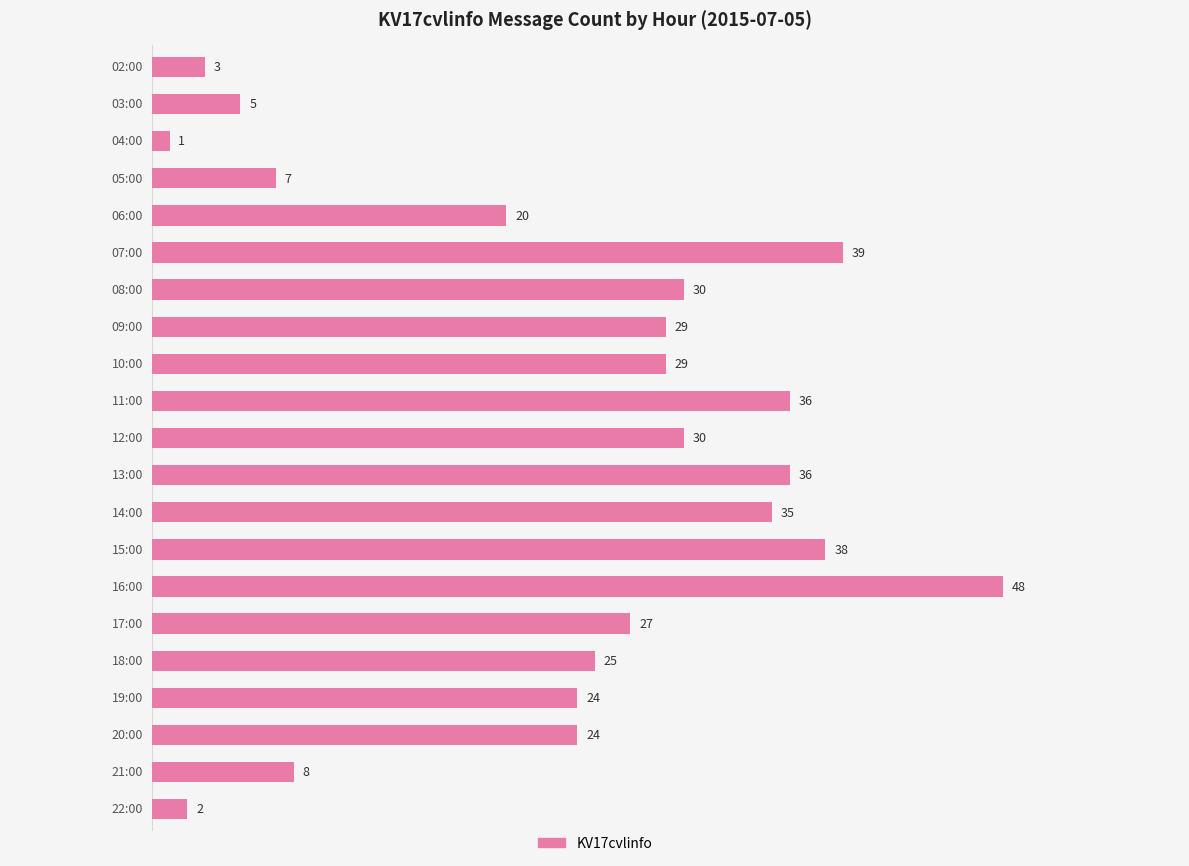

What is the value of the 17th bar from the top?

25